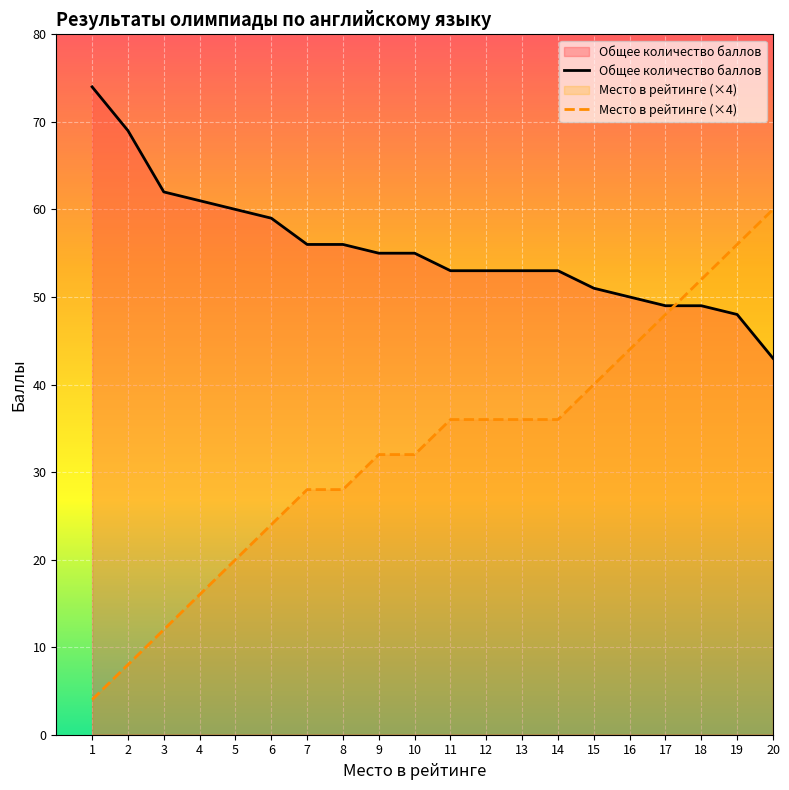

How many intersections are there between Место в рейтинге and Общее количество баллов?

1